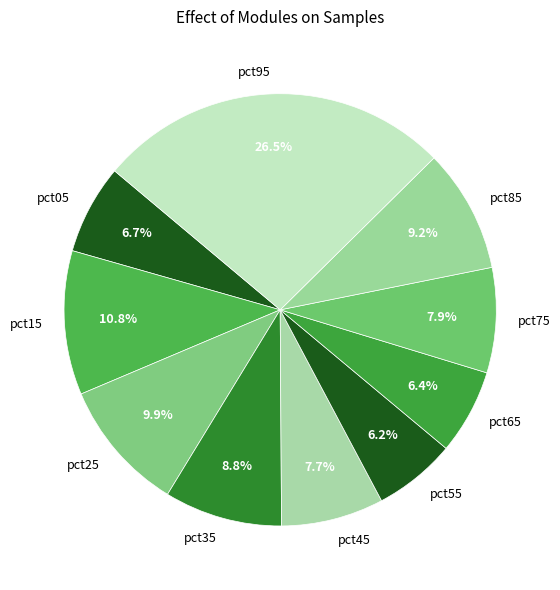

What percentage is the pct15 slice, to the nearest percent?

11%